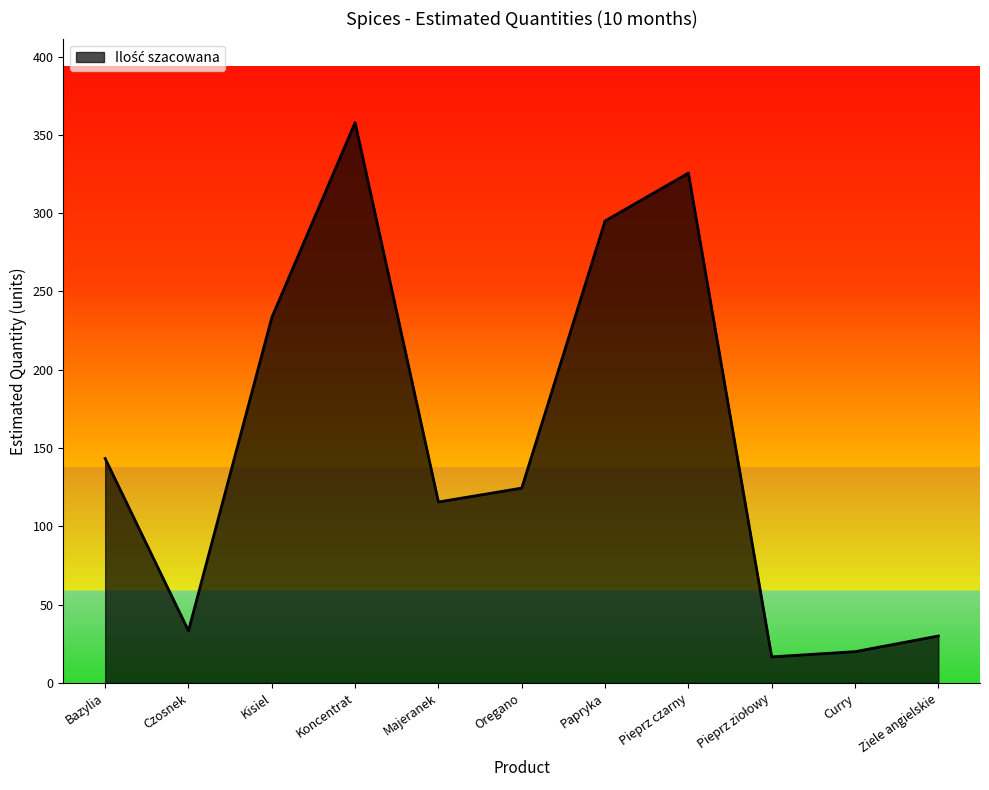

Count the number of values greater than 124.

6